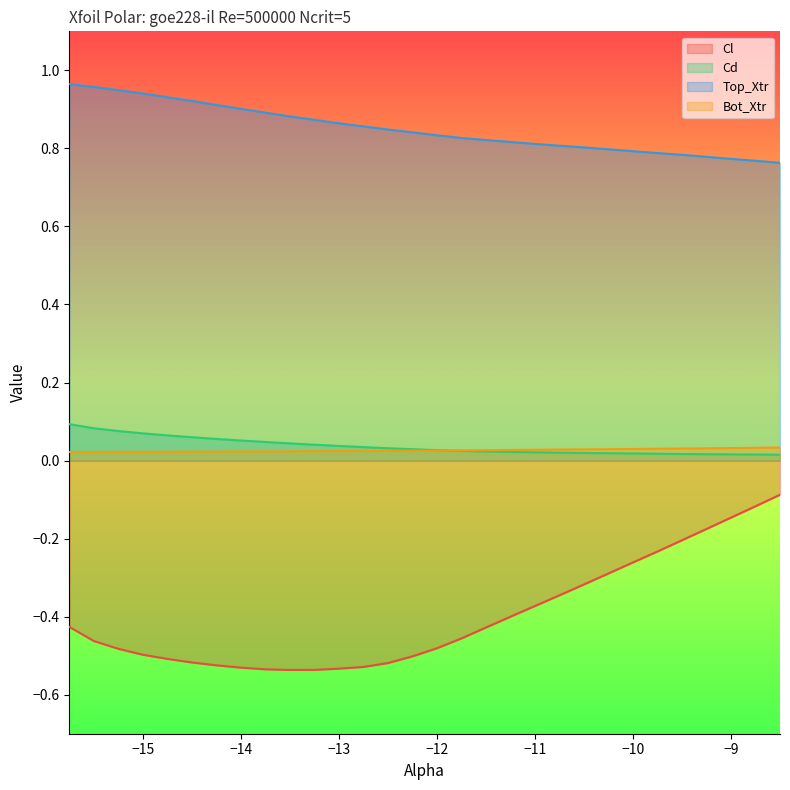

The Cd series shows 0.0 at -10.25. True or false?

False